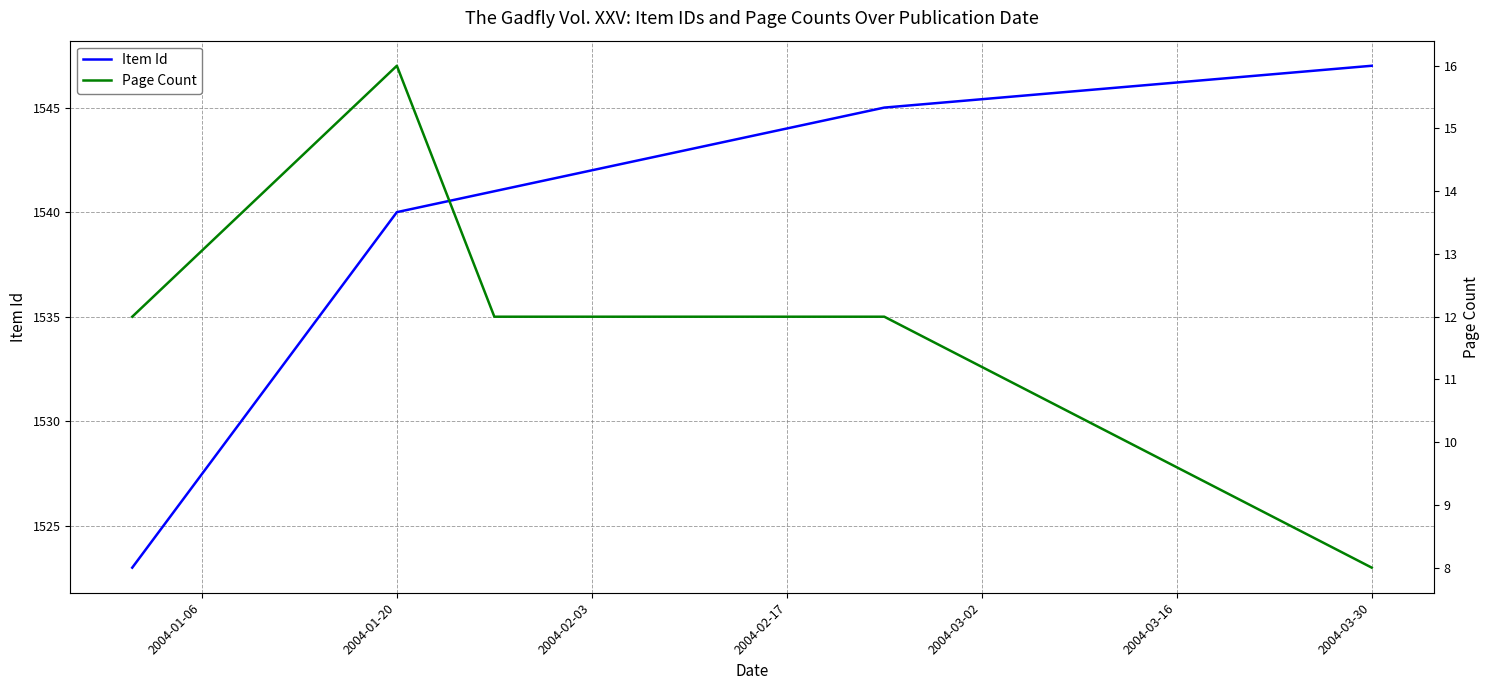

What is the sum of all Item Id values?

12325